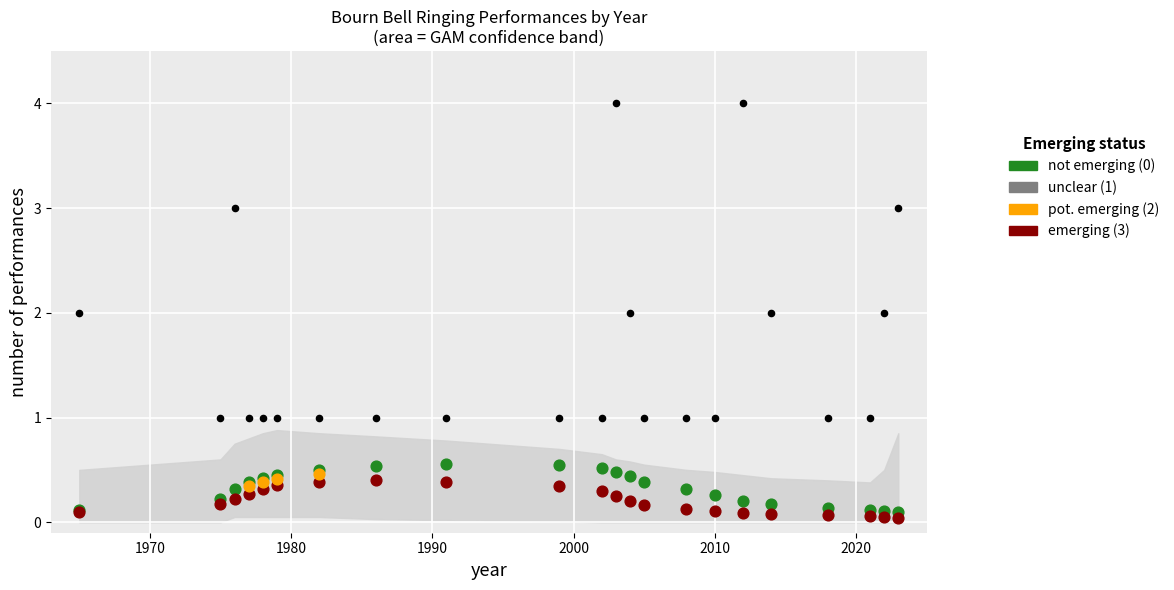

Between 2004 and 1965, which is larger?

2004